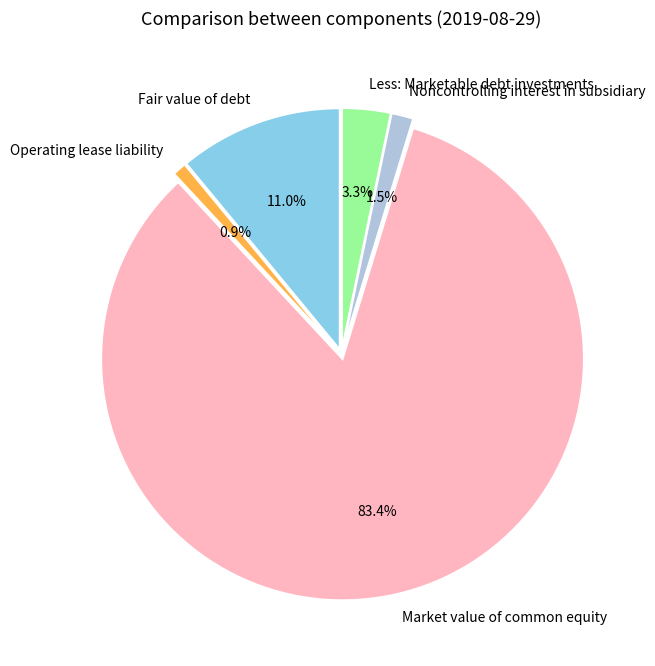

Rank the categories by value from highest to lowest.

Market value of common equity, Fair value of debt, Less: Marketable debt investments, Noncontrolling interest in subsidiary, Operating lease liability